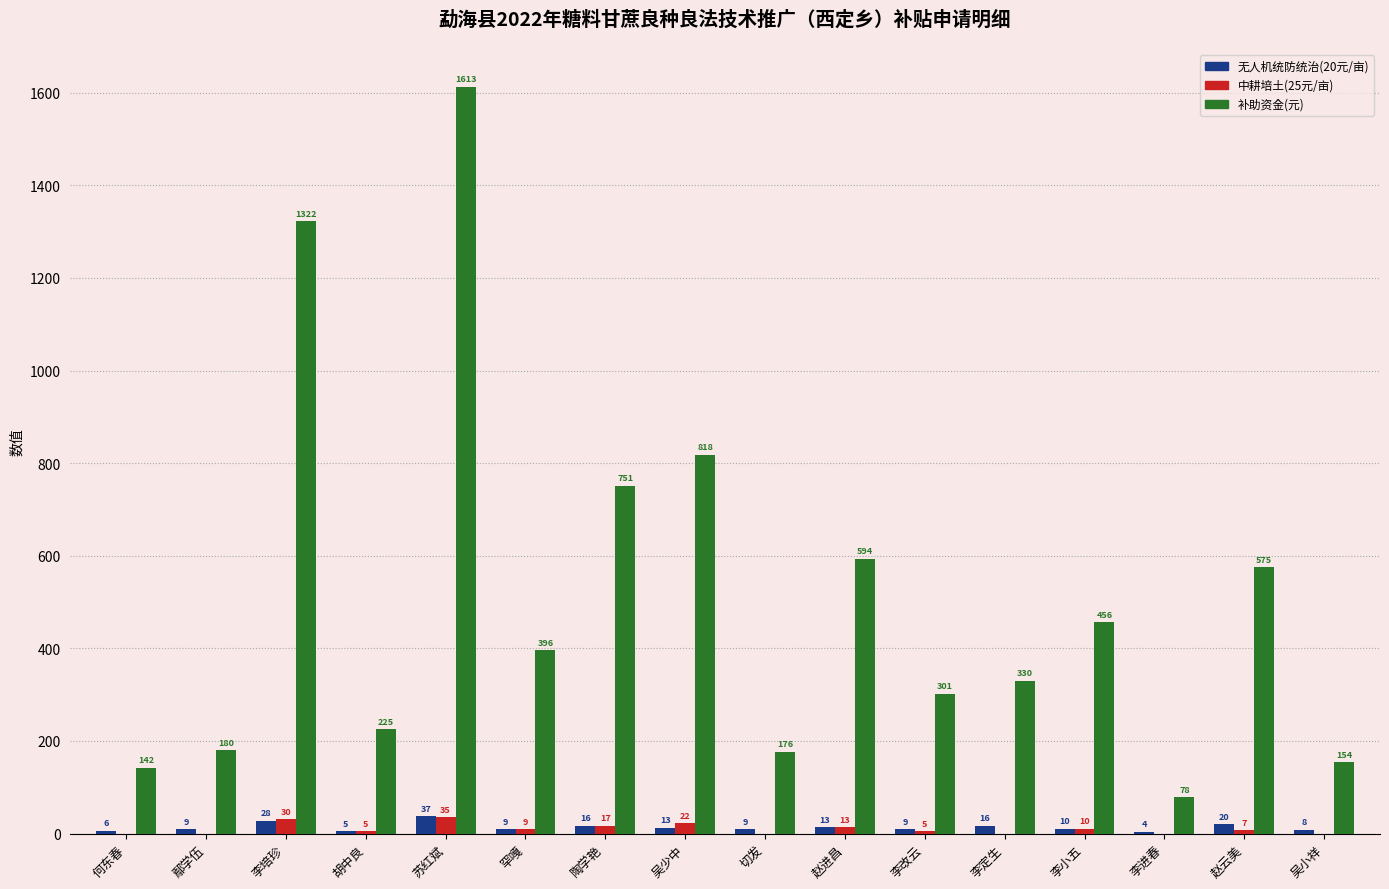

What is the spread (max minus min) of values at 陶学艳?

734.7